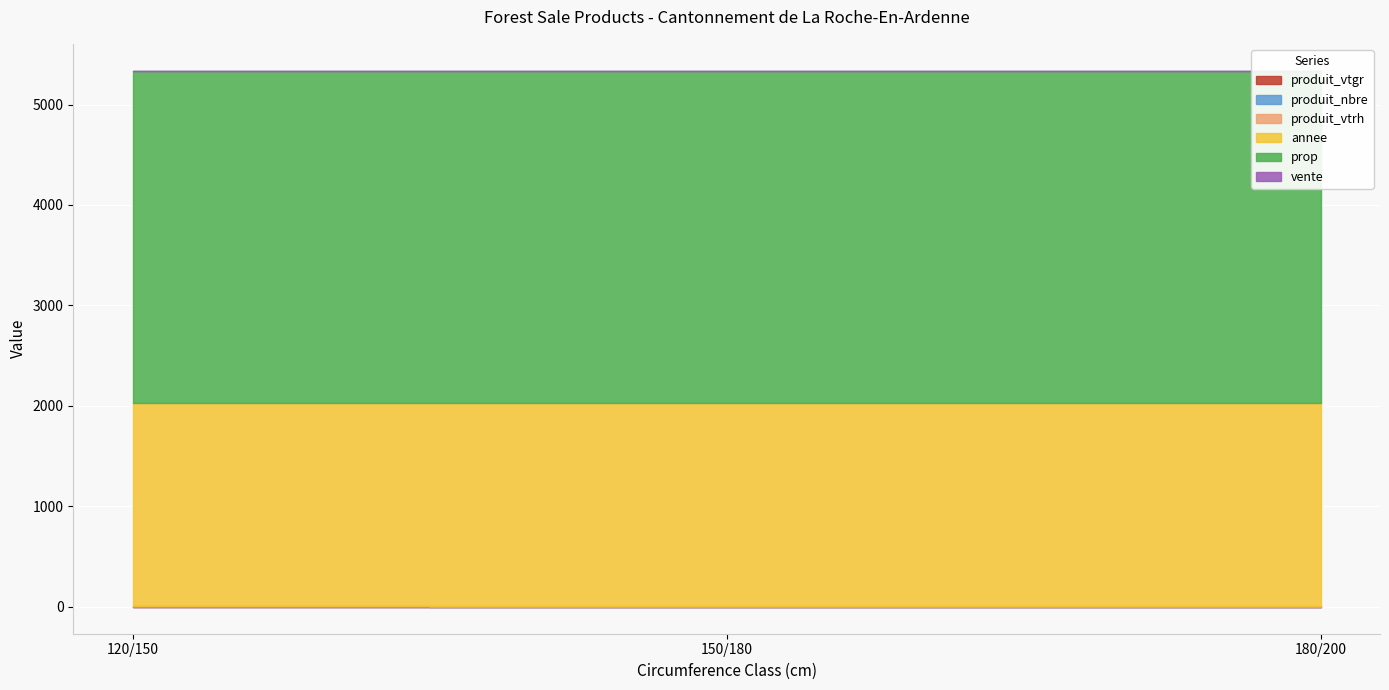

Count the produit_nbre values in the range 1 to 2.

3